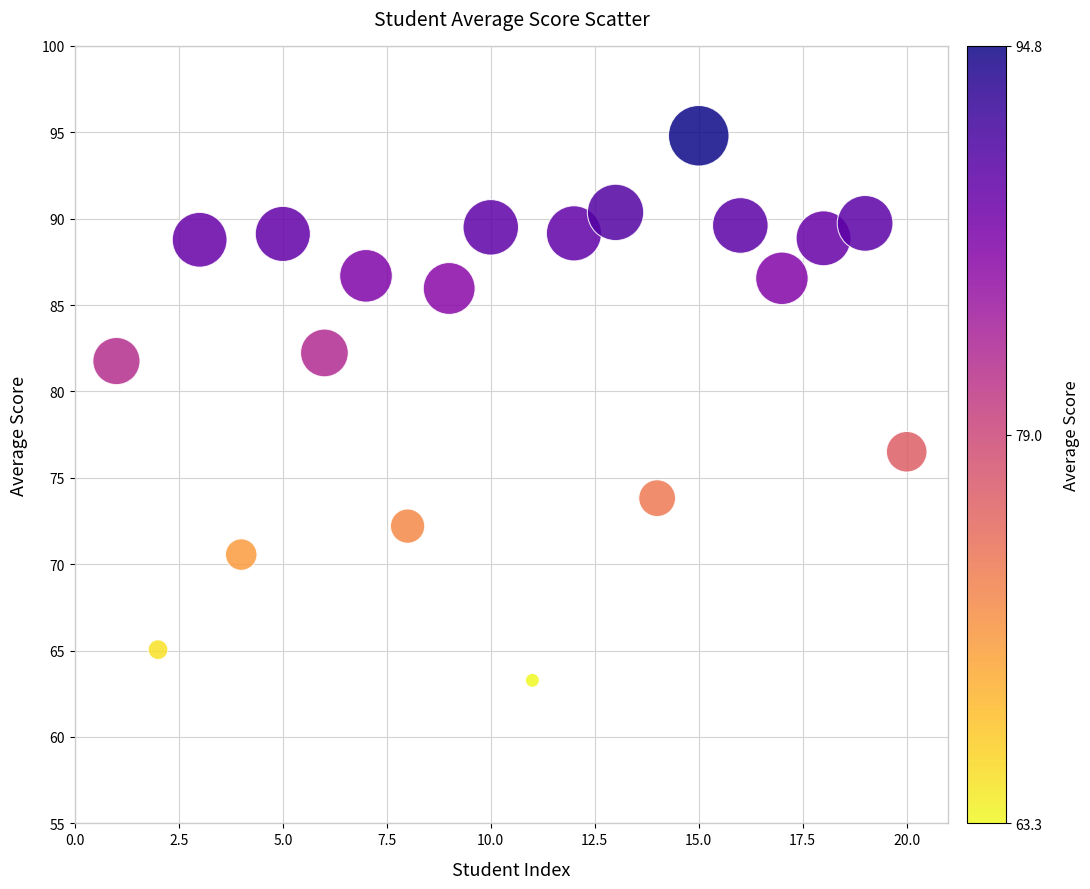

What is the range of Y values (max minus min)?

31.5